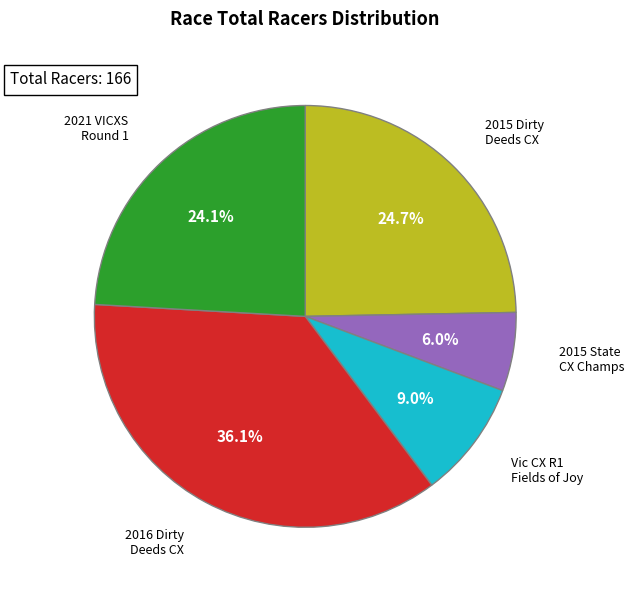

Does any single category account for the majority?

No